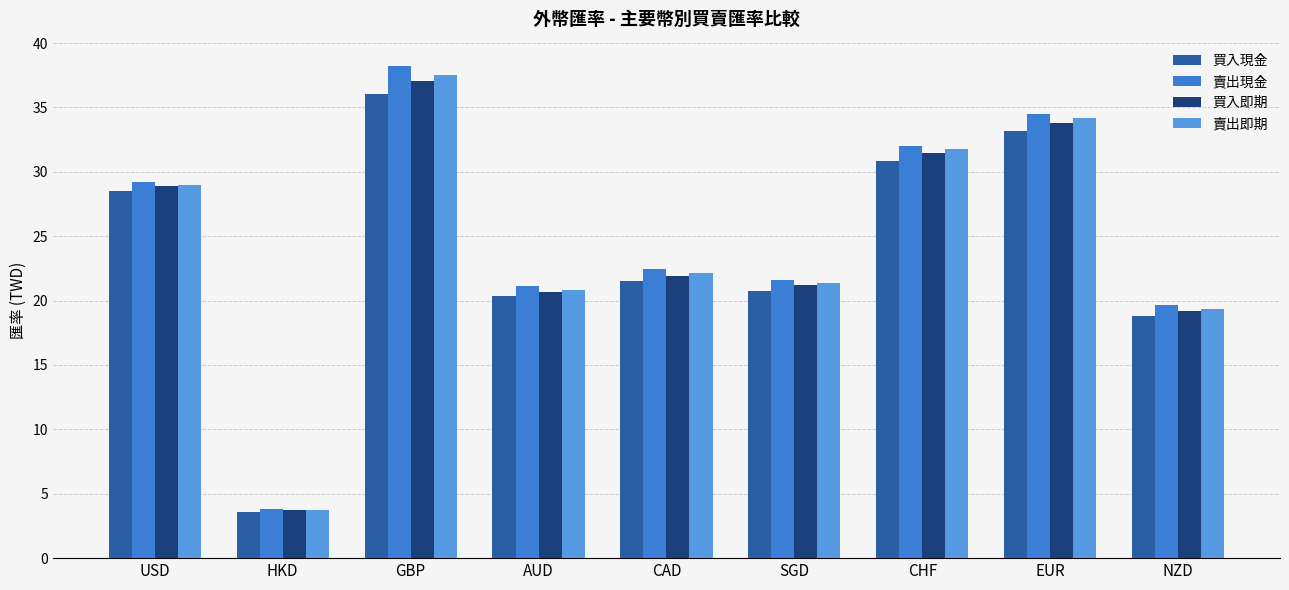

What is the total value across all series at HKD?

14.8